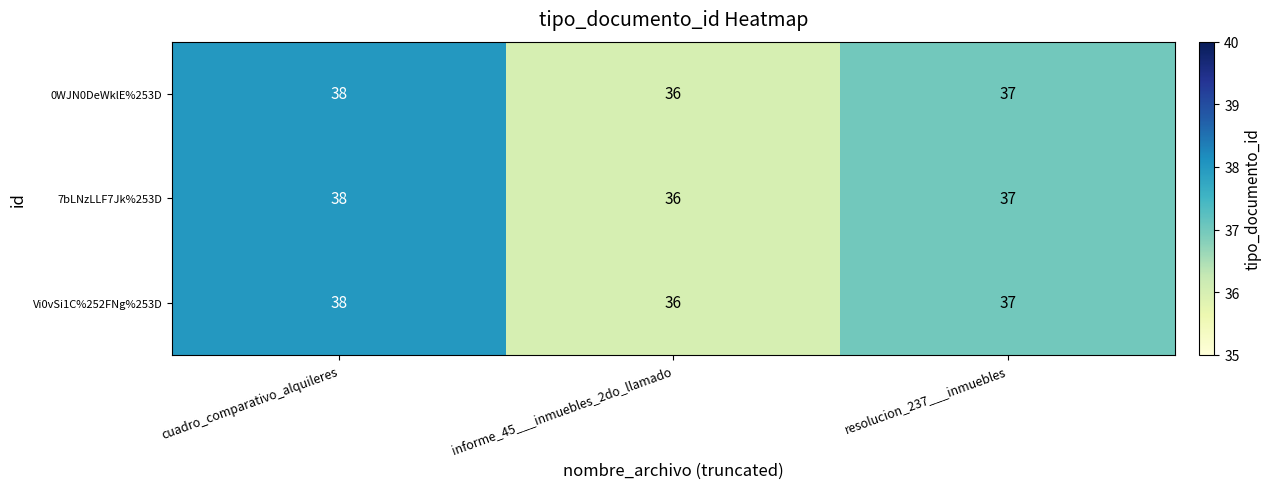

Reading left to right, extract all data points from this chart.

0WJN0DeWklE%253D: 38	36	37
7bLNzLLF7Jk%253D: 38	36	37
Vi0vSi1C%252FNg%253D: 38	36	37